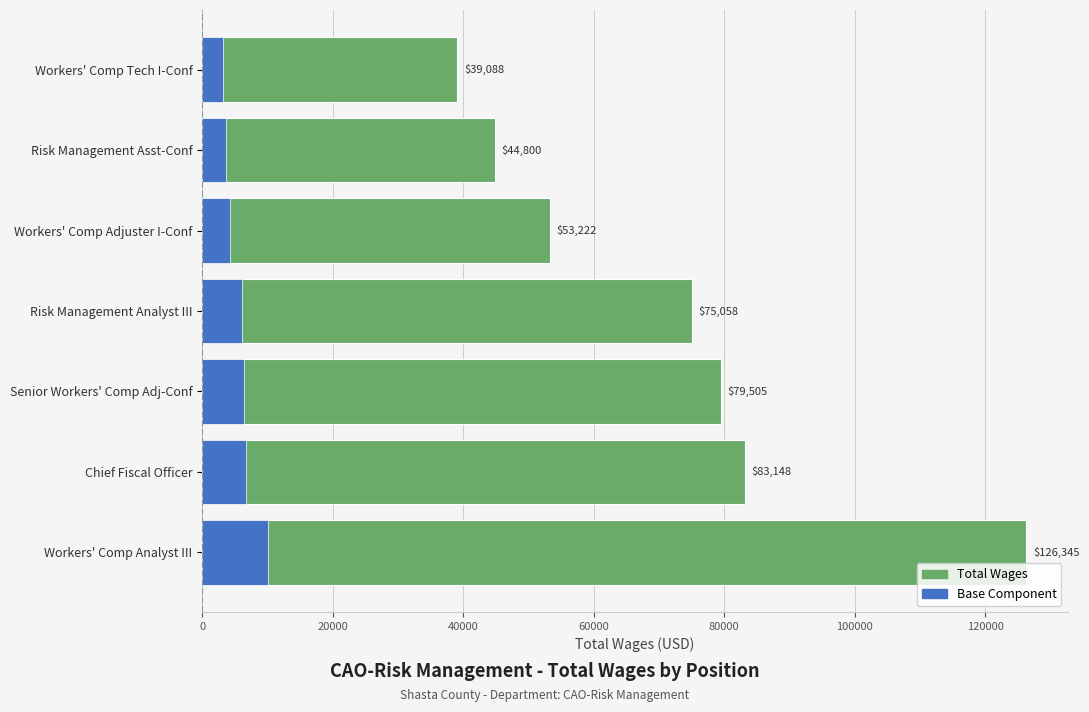

How many data points in Base Component are above 6004?

4